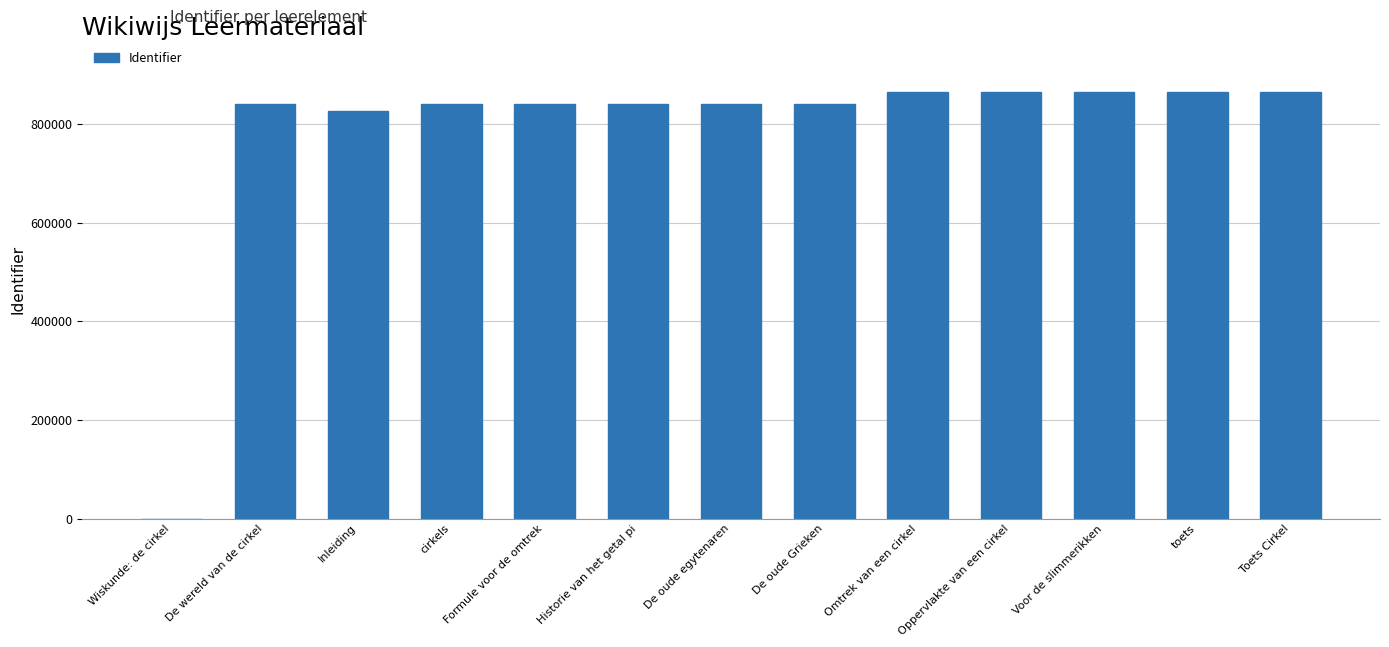

What is the approximate value at toets?

865620